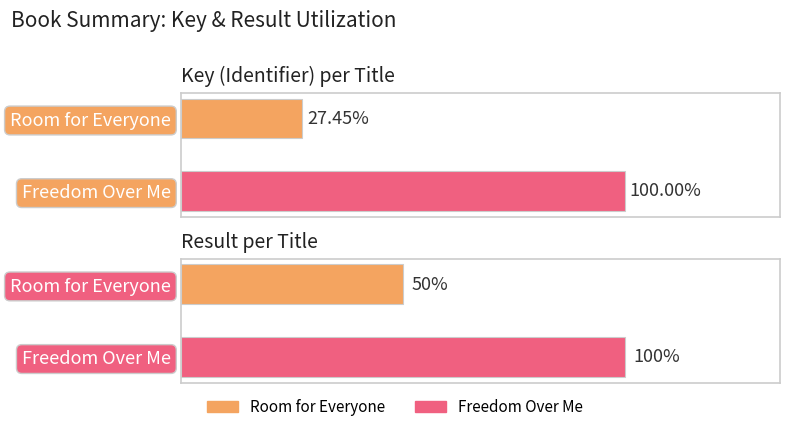

The value of Key at Freedom Over Me is 728695206. True or false?

False